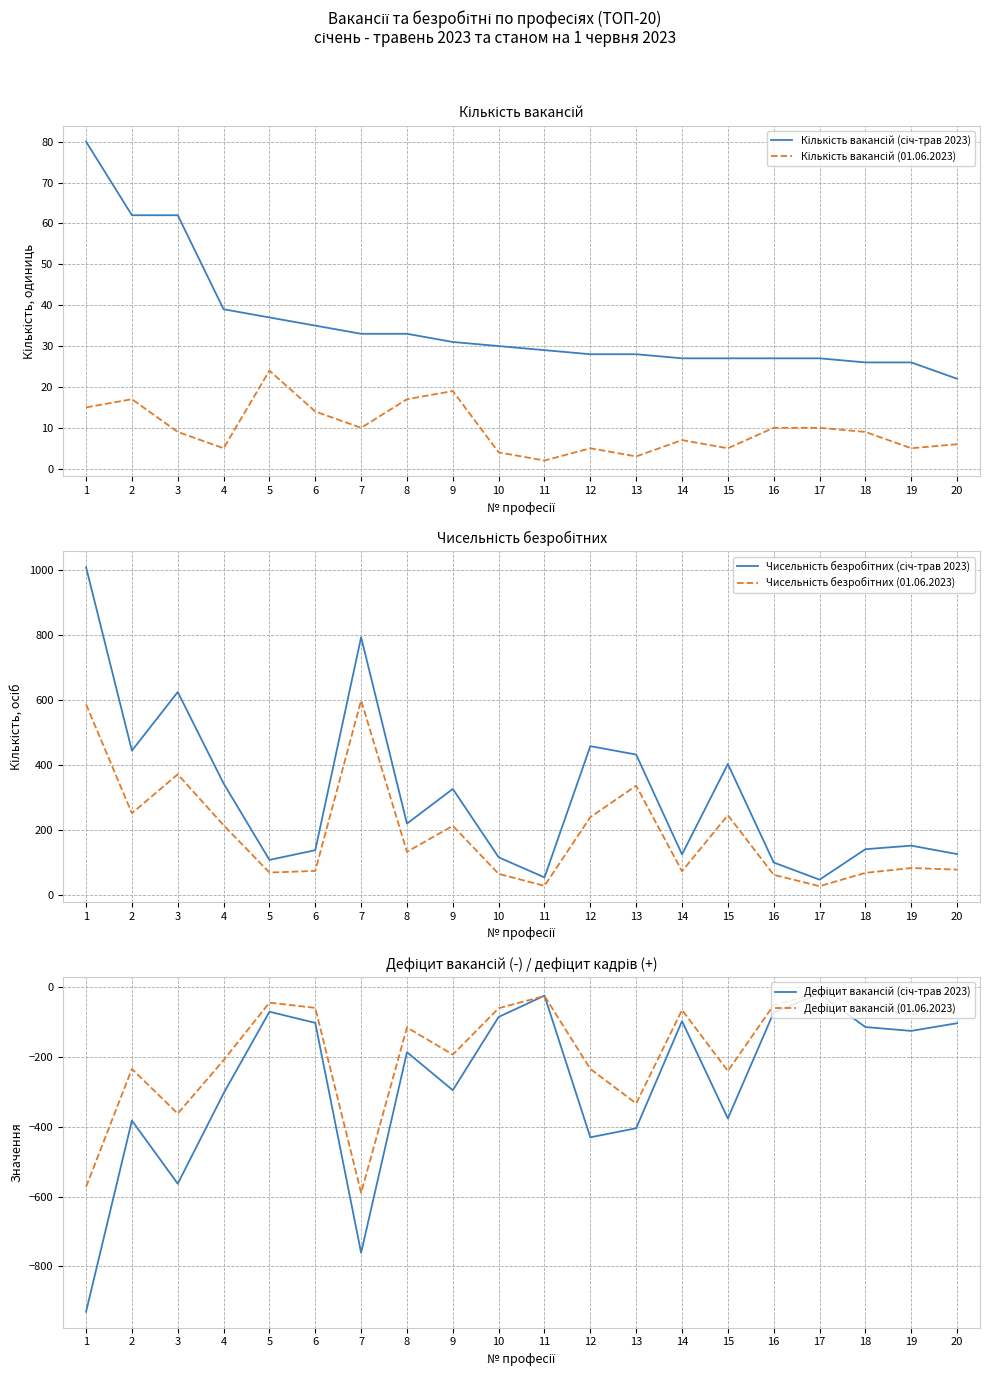

How many values in the Дефіцит вакансій (01.06.2023) series exceed -77?

9